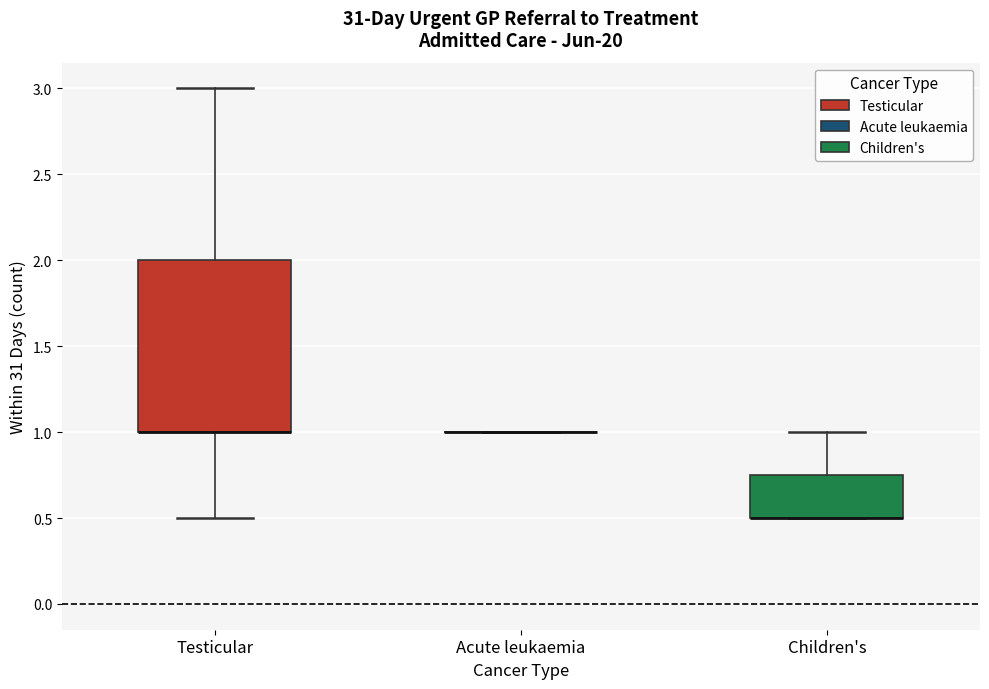

Which box is the tallest, from its lower edge to its upper edge?

Testicular